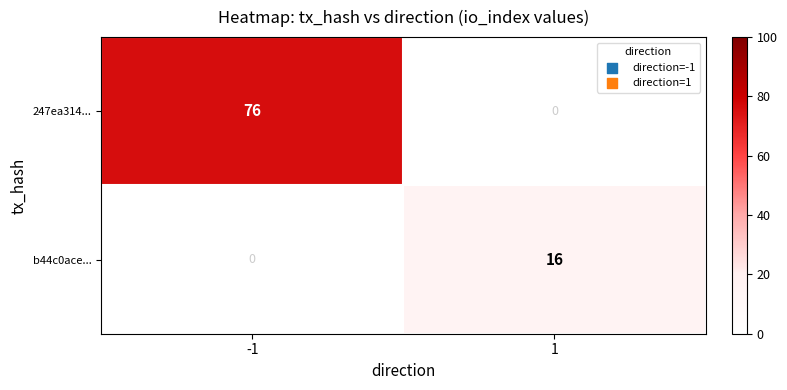

Which series has the largest total across all categories?

247ea314...